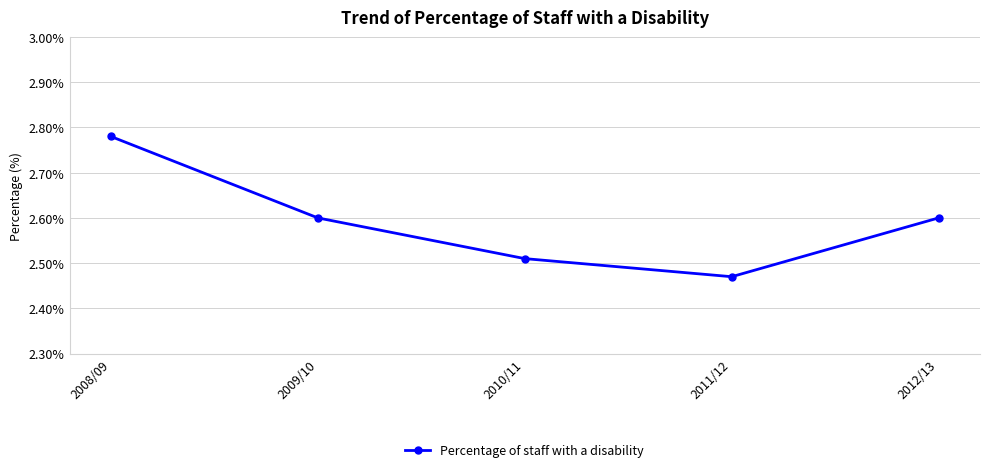

What is the difference between the maximum and minimum values?

0.3